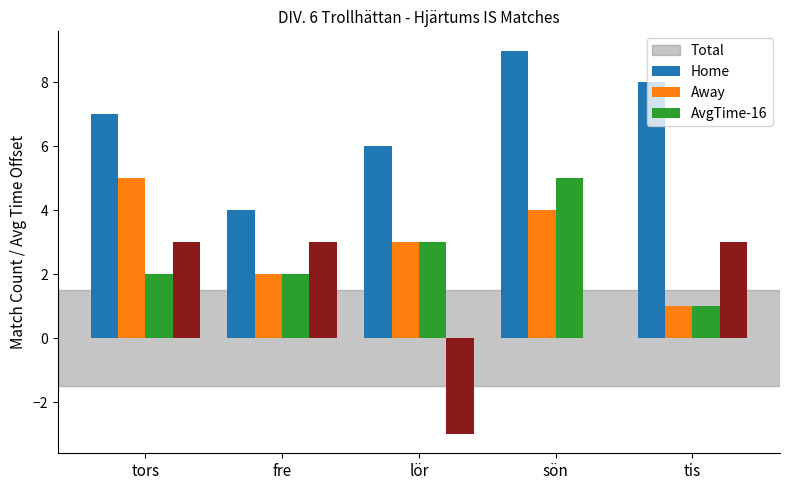

What are all the series names shown in the legend?

Total, Home, Away, AvgTime-16